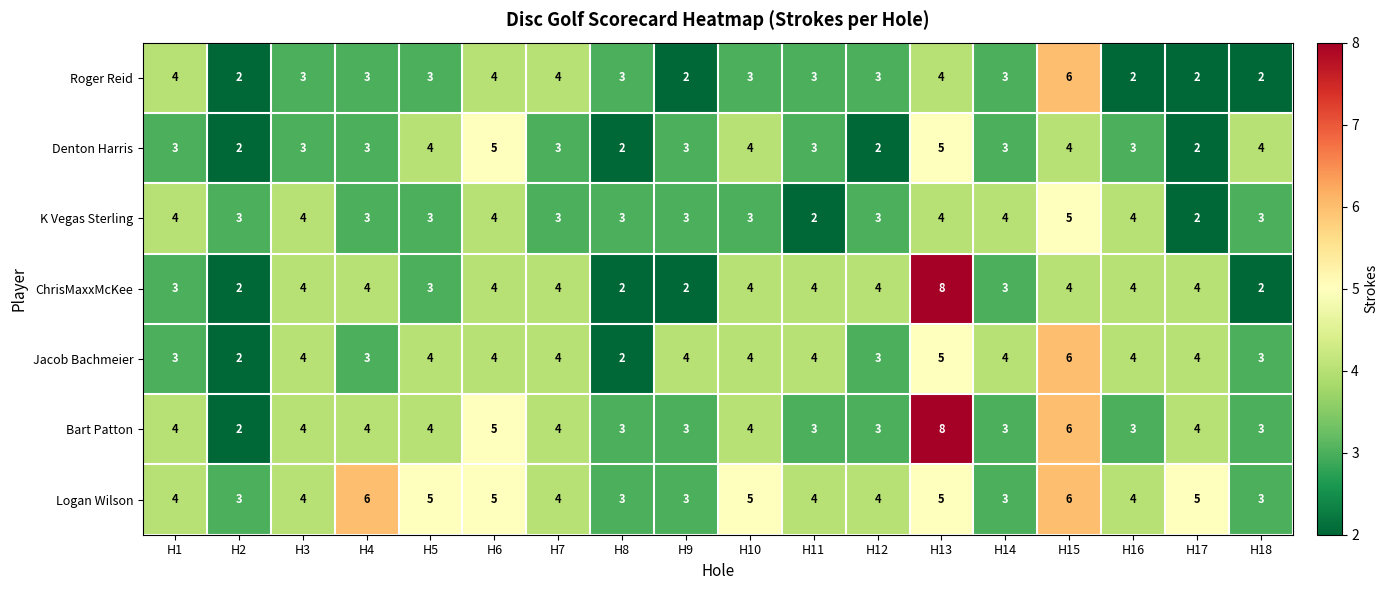

What is the maximum value for ChrisMaxxMcKee?

8